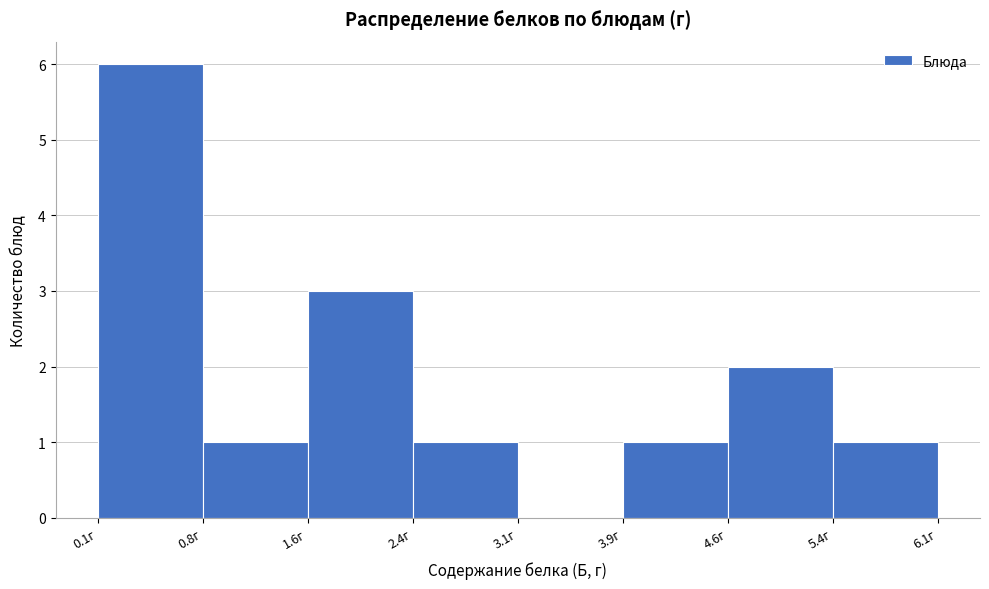

Reading left to right, transcribe this chart: for each bar, give the range it covers on the x-axis and its height. Neither the bar edges nor the heights are printed on the chart, so give them approximately, as read against the axes.

0.1 to 0.8: 6
0.8 to 1.6: 1
1.6 to 2.4: 3
2.4 to 3.1: 1
3.1 to 3.9: 0
3.9 to 4.6: 1
4.6 to 5.4: 2
5.4 to 6.1: 1